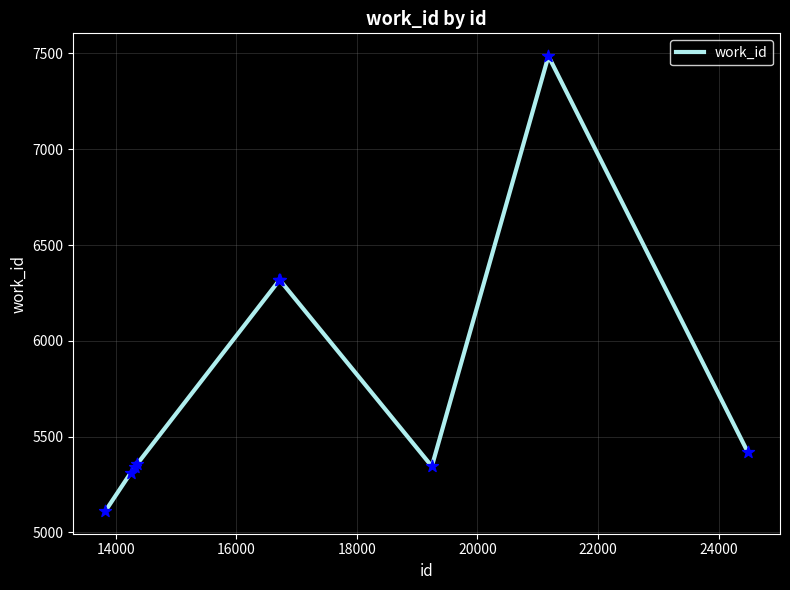

What is the difference between the maximum and minimum values?

2374